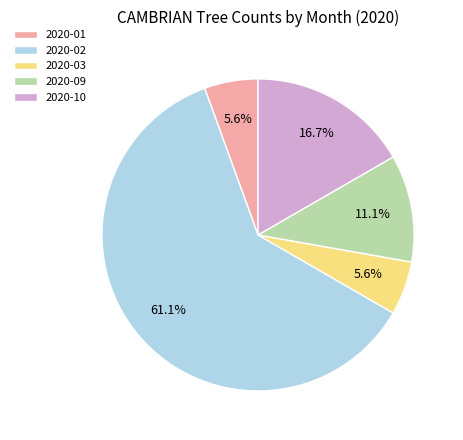

Is there a majority slice in this chart?

Yes